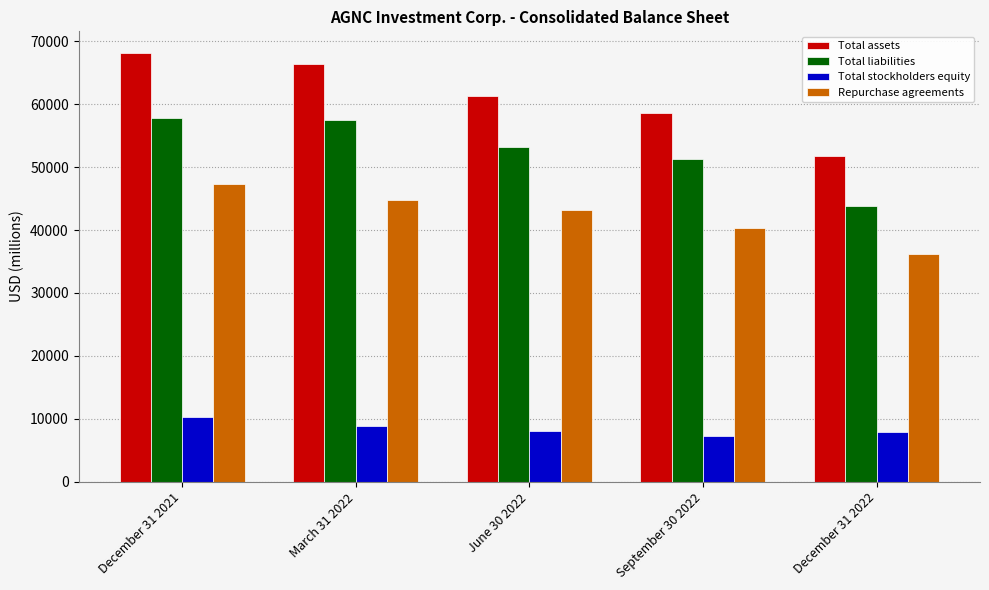

Count the number of categories in the chart.

5